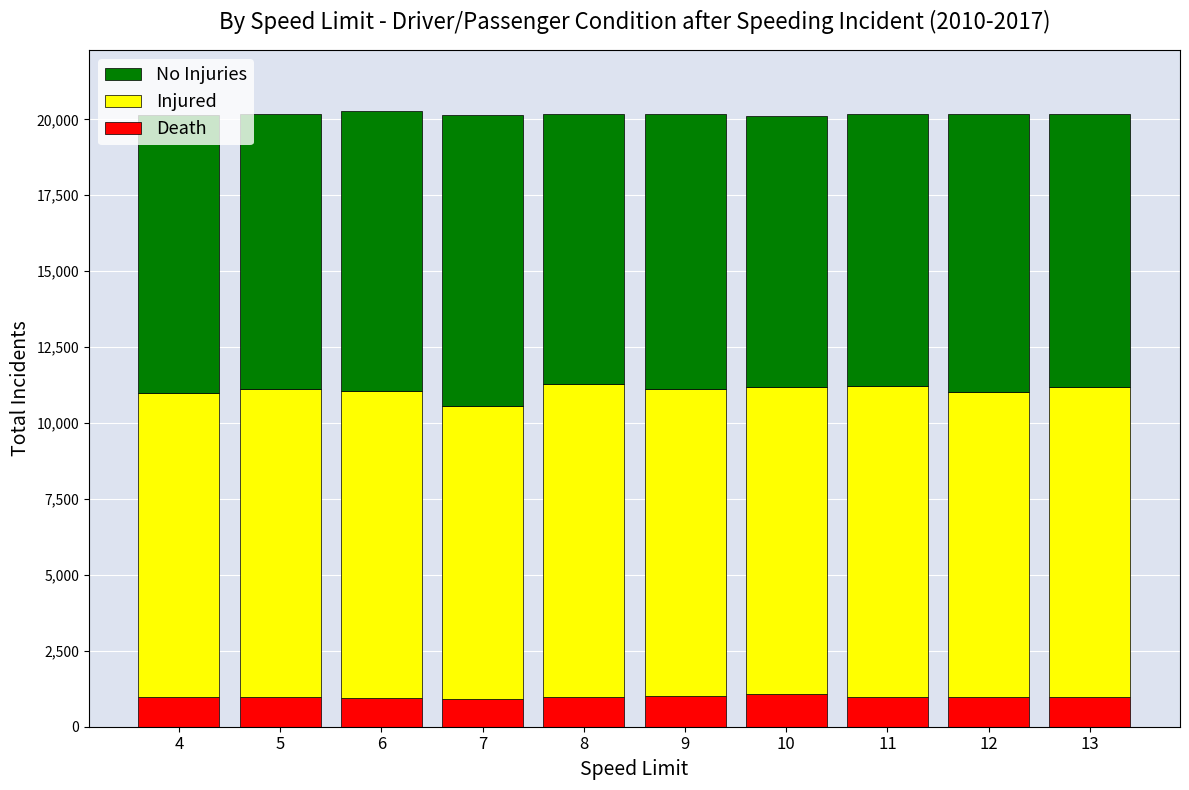

The value of Death at 12 is 965. True or false?

True